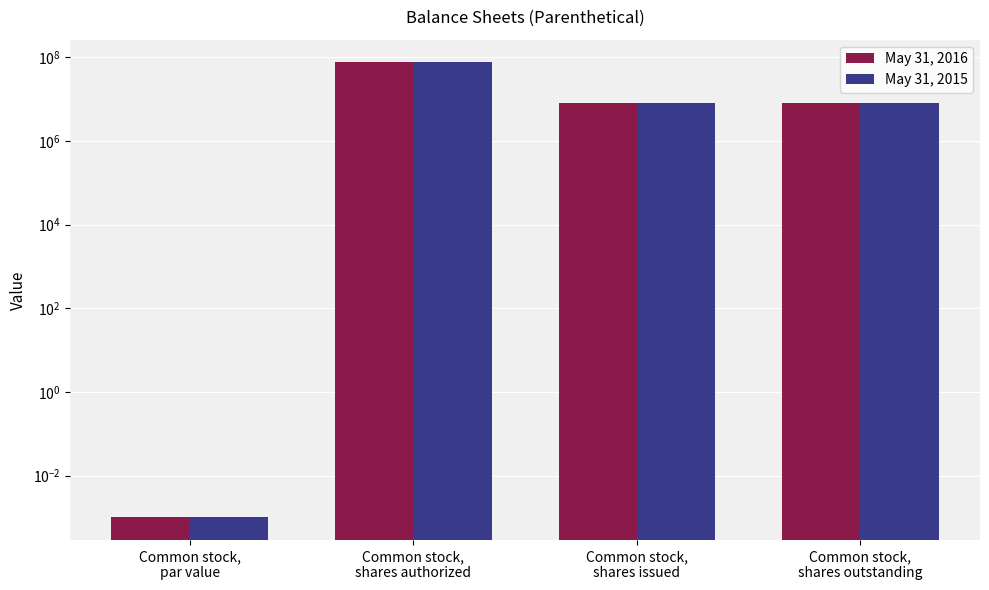

Count the number of categories in the chart.

4